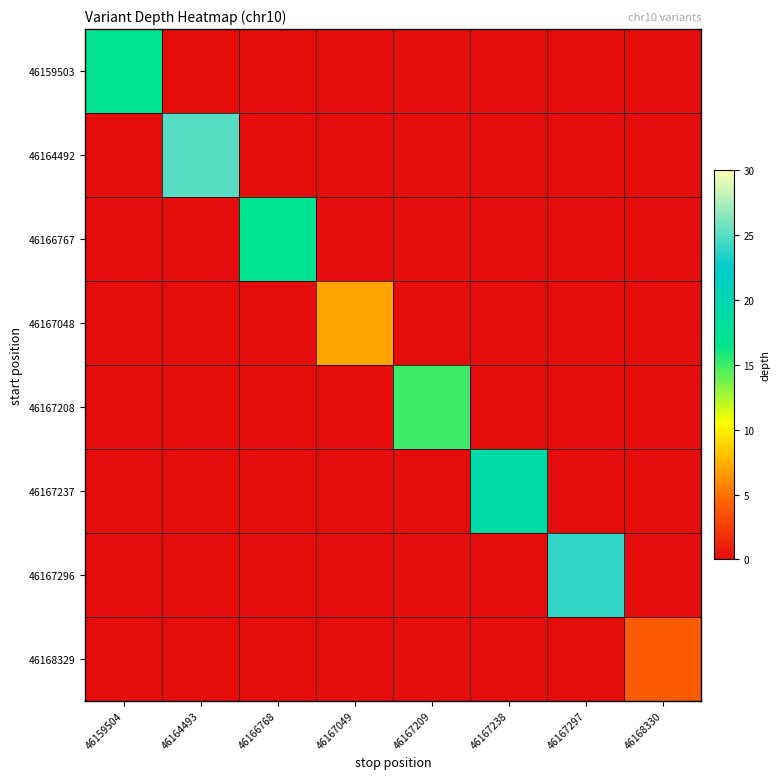

How many series are shown in this chart?

8